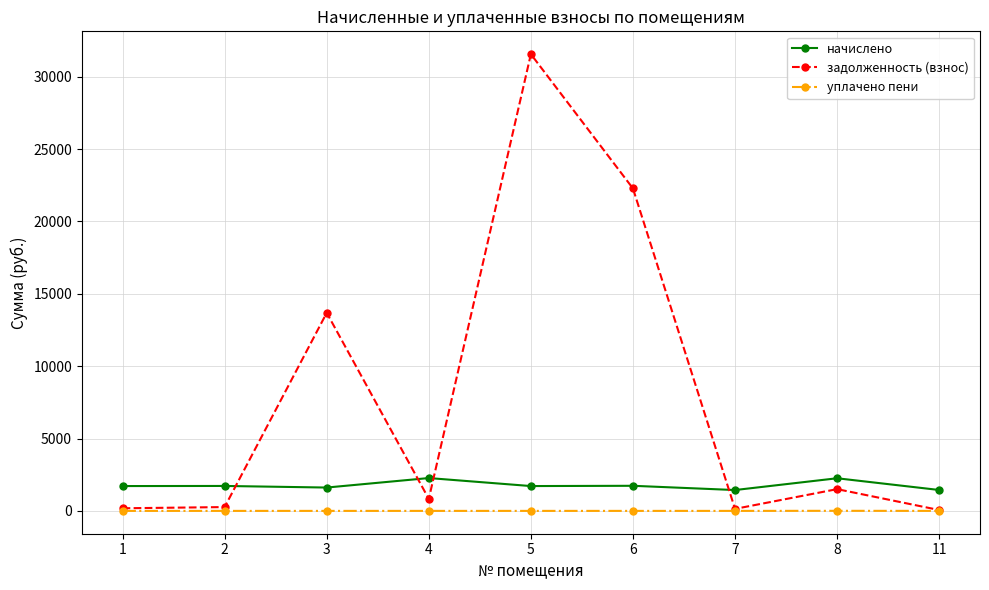

What is the average value of the уплачено пени series?

0.6